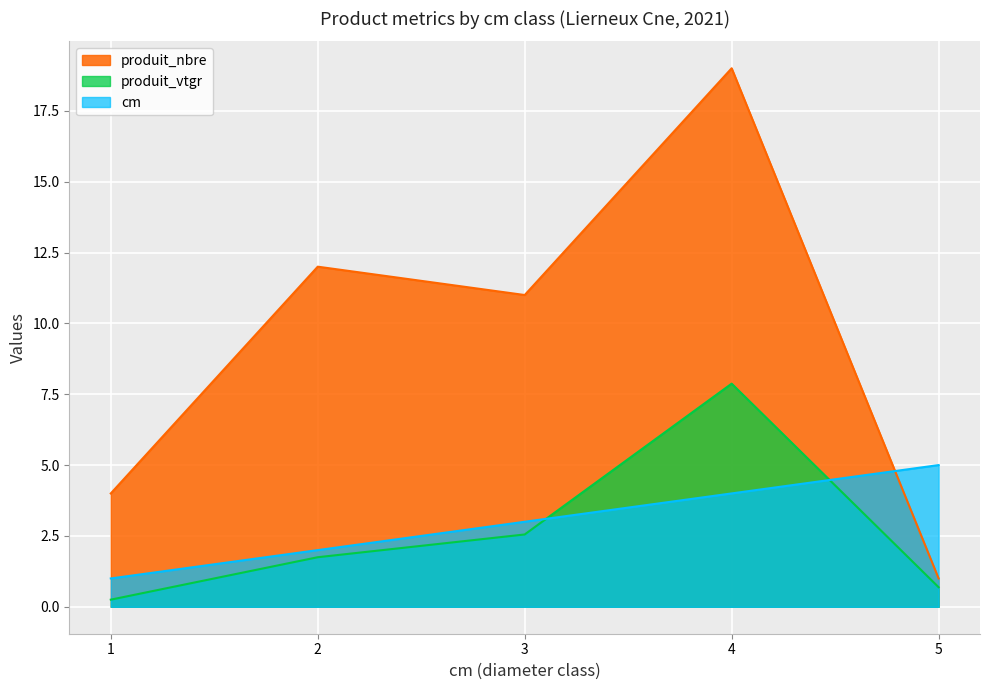

Reading left to right, extract all data points from this chart.

cm: 1.0	2.0	3.0	4.0	5.0
produit_nbre: 4.0	12.0	11.0	19.0	1.0
produit_vtgr: 0.3	1.7	2.6	7.9	0.7